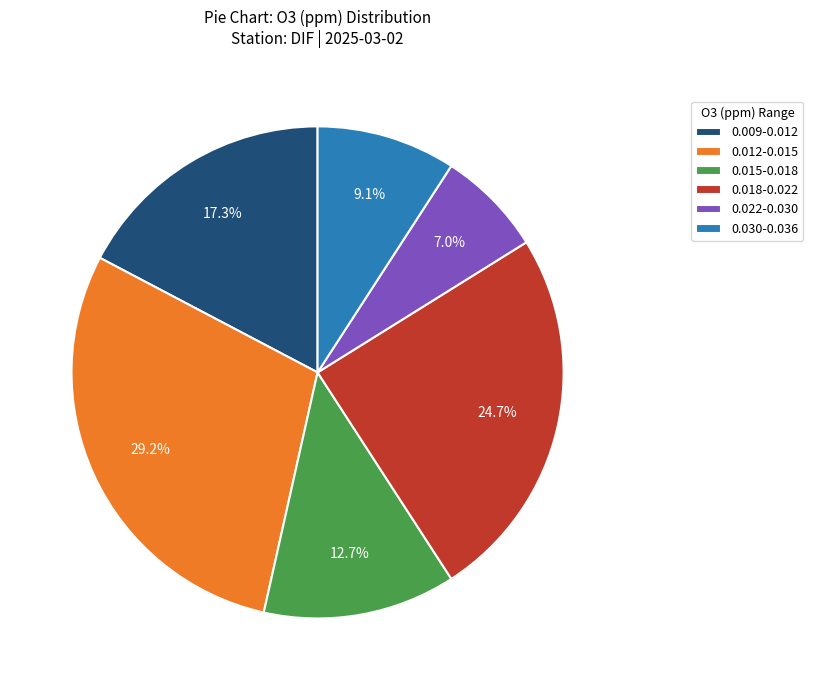

Between 0.030-0.036 and 0.012-0.015, which is larger?

0.012-0.015